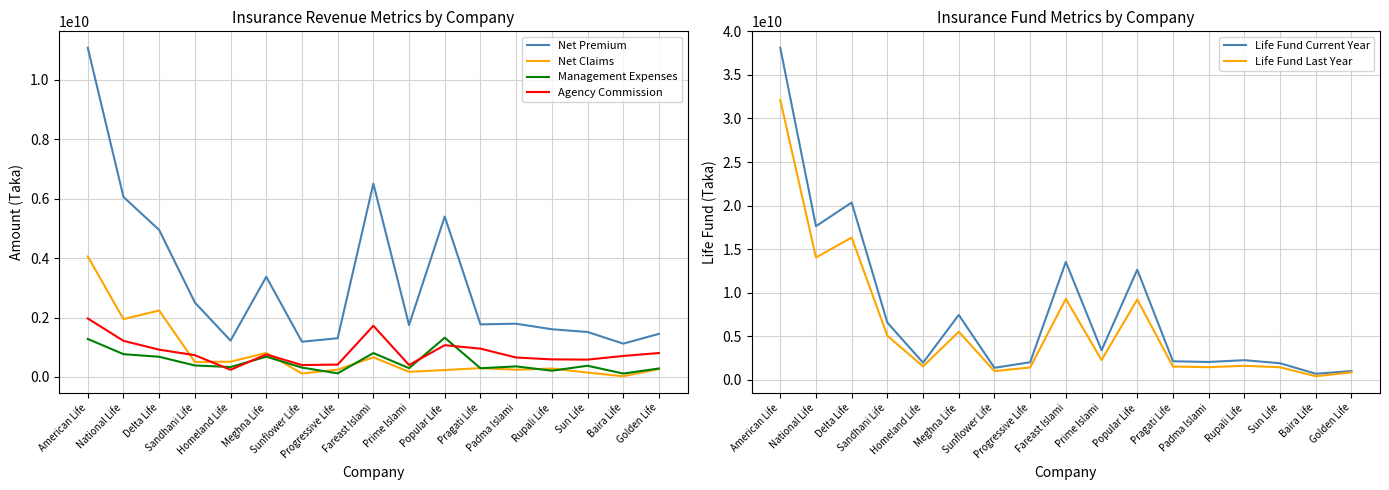

Rank the series at Fareast Islami from highest to lowest value.

Life Fund Current Year, Life Fund Last Year, Net Premium, Agency Commission, Management Expenses, Net Claims